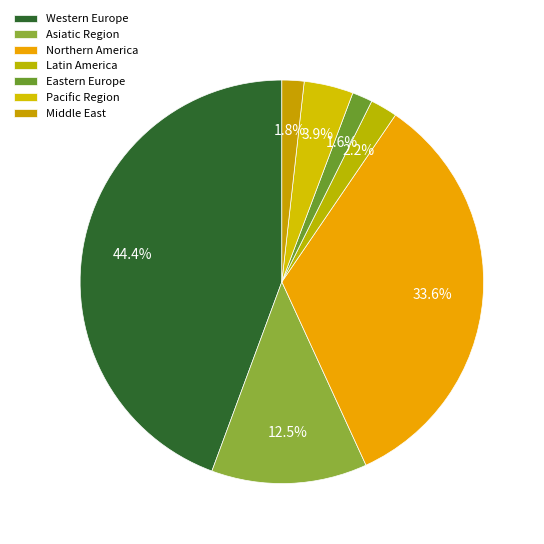

What percentage is the Northern America slice, to the nearest percent?

34%